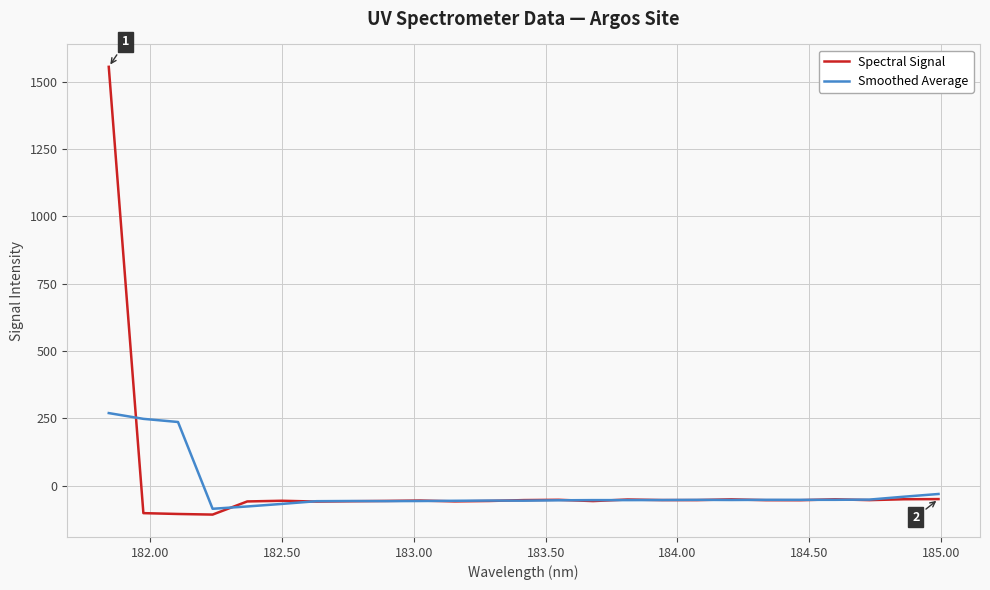

What is the difference between the maximum and minimum values in the Smoothed Average series?

355.4